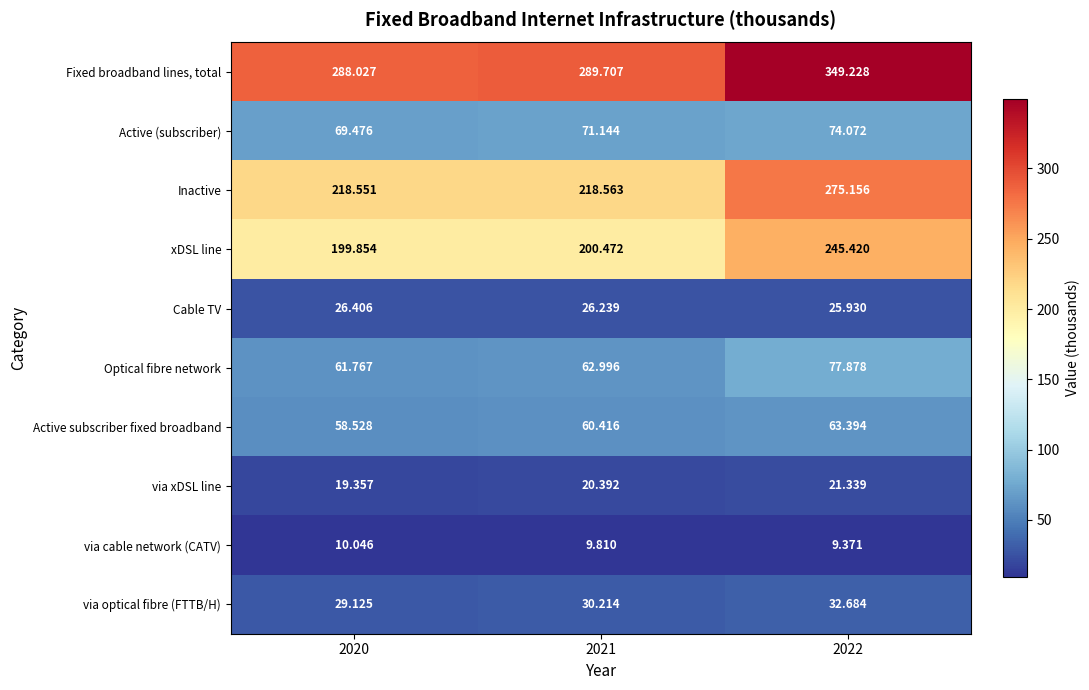

How many data points does each series have?

3